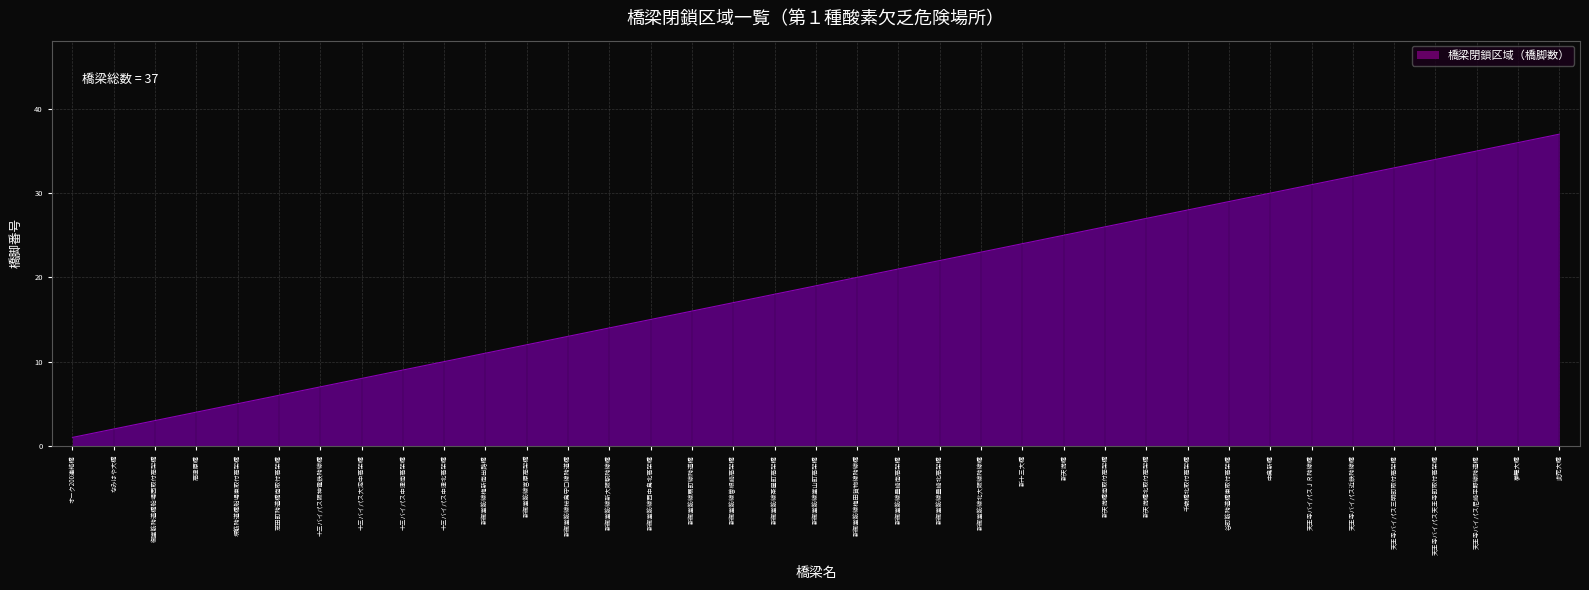

Reading right to left, transcribe all the data shown in this chart.

此花大橋=37	夢舞大橋=36	天王寺バイパス尼崎平野線跨道橋=35	天王寺バイパス天王寺町取付高架橋=34	天王寺バイパス三明町取付高架橋=33	天王寺バイパス近鉄跨線橋=32	天王寺バイパスＪＲ跨線橋=31	中島新橋=30	谷町筋跨道橋東取付高架橋=29	千歳橋北取付高架橋=28	新天満橋北取付高架橋=27	新天満橋南取付高架橋=26	新天満橋=25	新十三大橋=24	新御堂筋線北大阪線跨線橋=23	新御堂筋線豊崎北高架橋=22	新御堂筋線豊崎南高架橋=21	新御堂筋線梅田貨物線跨線橋=20	新御堂筋線堂山町高架橋=19	新御堂筋線茶屋町高架橋=18	新御堂筋線曽根崎高架橋=17	新御堂筋線扇町線跨道橋=16	新御堂筋線西中島北高架橋=15	新御堂筋線新大阪駅跨線橋=14	新御堂筋線桜島守口線跨道橋=13	新御堂筋線宮原高架橋=12	新御堂筋線梅新南出路橋=11	十三バイパス中津北高架橋=10	十三バイパス中津南高架橋=9	十三バイパス大淀中高架橋=8	十三バイパス阪神電鉄跨線橋=7	芝田町跨道橋南取付高架橋=6	堺筋跨道橋船場東取付高架橋=5	高津原橋=4	御堂筋跨道橋船場西取付高架橋=3	なみはや大橋=2	オーク200連絡橋=1